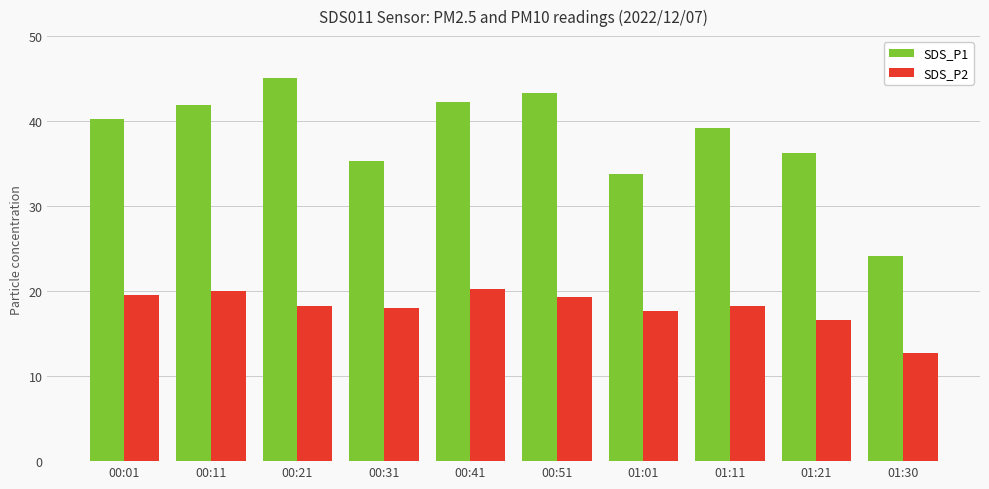

What is the sum of all SDS_P1 values?

381.5